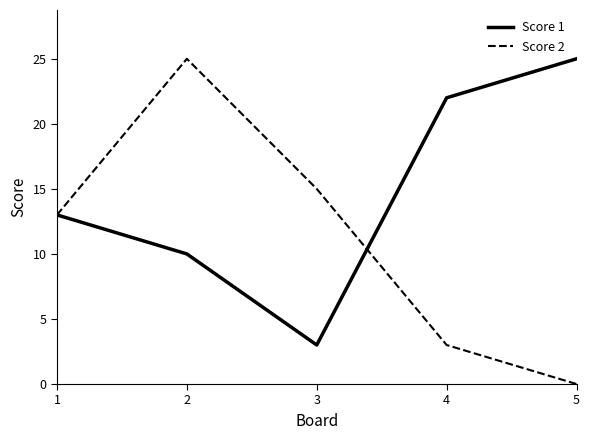

The Score 1 series shows 25 at 5. True or false?

True